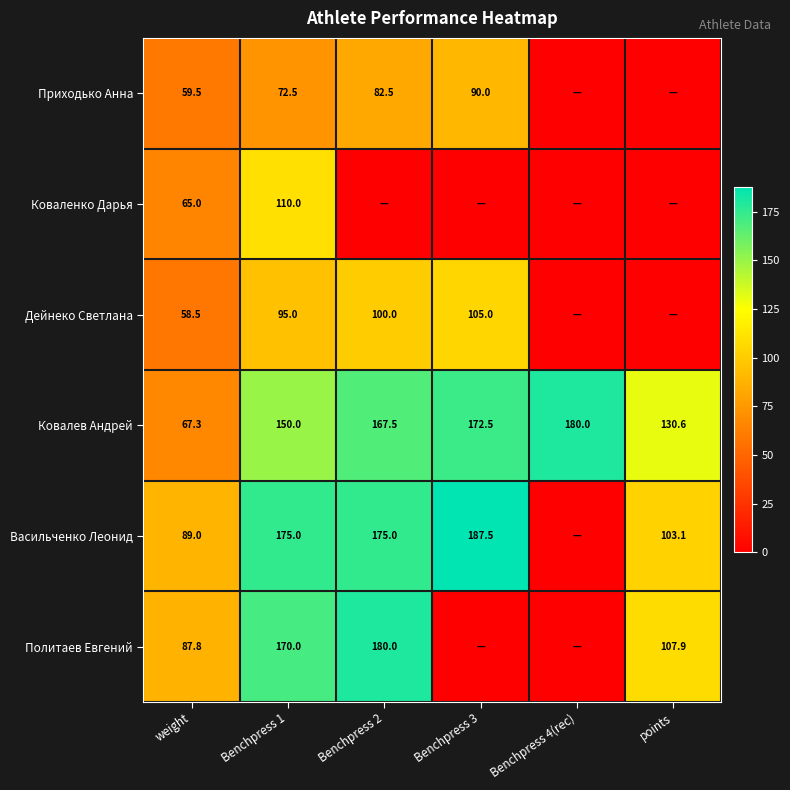

Rank the categories by Ковалев Андрей value from highest to lowest.

Benchpress 4(rec), Benchpress 3, Benchpress 2, Benchpress 1, points, weight